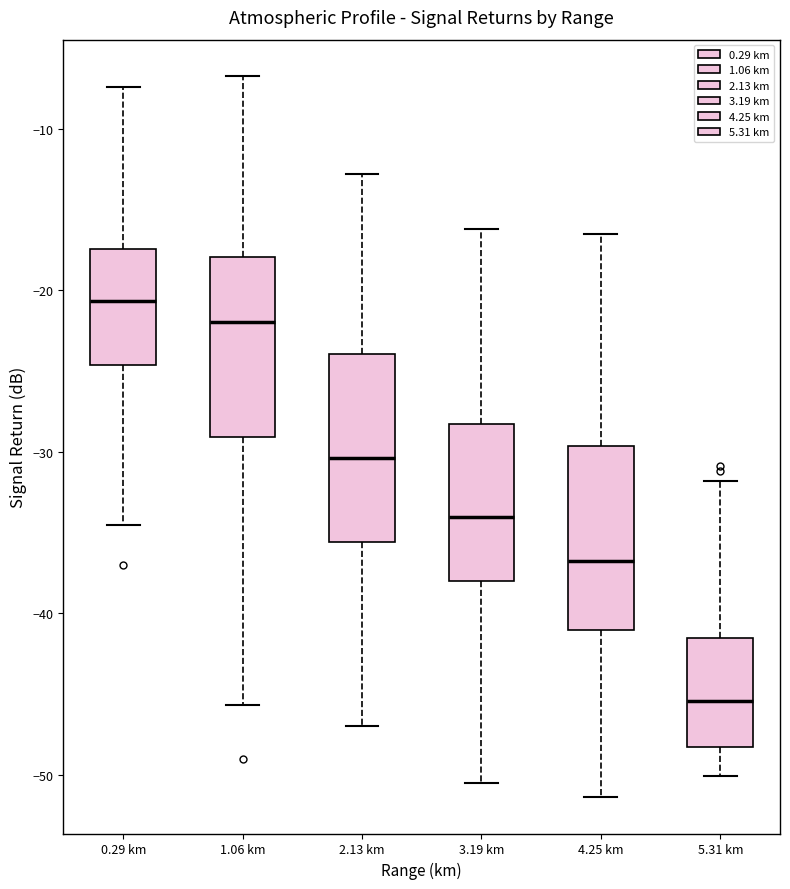

Reading left to right, read every box against the y-axis: the position of its median line, the range the box covers, and the ends of its whiskers. The values are not printed on the chart, so give them approximately, as read against the axis.

0.29 km: median -21, box -25 to -17, whiskers -34 to -7
1.06 km: median -22, box -29 to -18, whiskers -46 to -7
2.13 km: median -30, box -36 to -24, whiskers -47 to -13
3.19 km: median -34, box -38 to -28, whiskers -50 to -16
4.25 km: median -37, box -41 to -30, whiskers -51 to -16
5.31 km: median -45, box -48 to -42, whiskers -50 to -32